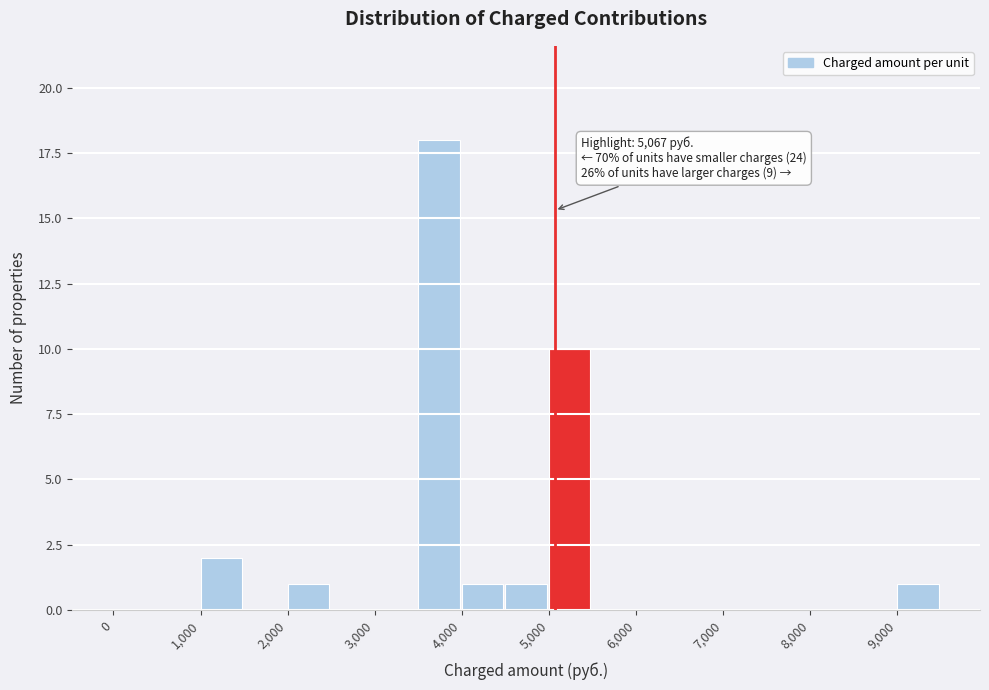

Which range on the x-axis has the tallest bar?

3500 to 4000